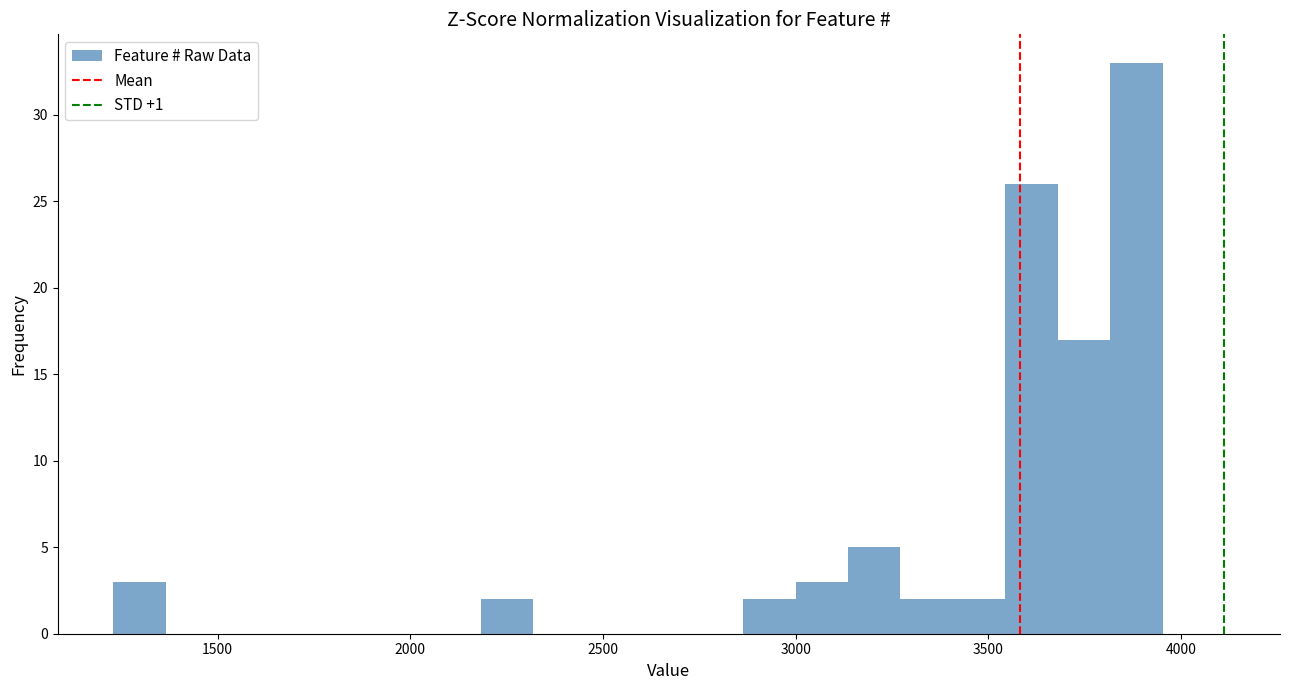

Around what value on the x-axis is the tallest bar? Give the approximate position of its centre, as read against the axis.

3900